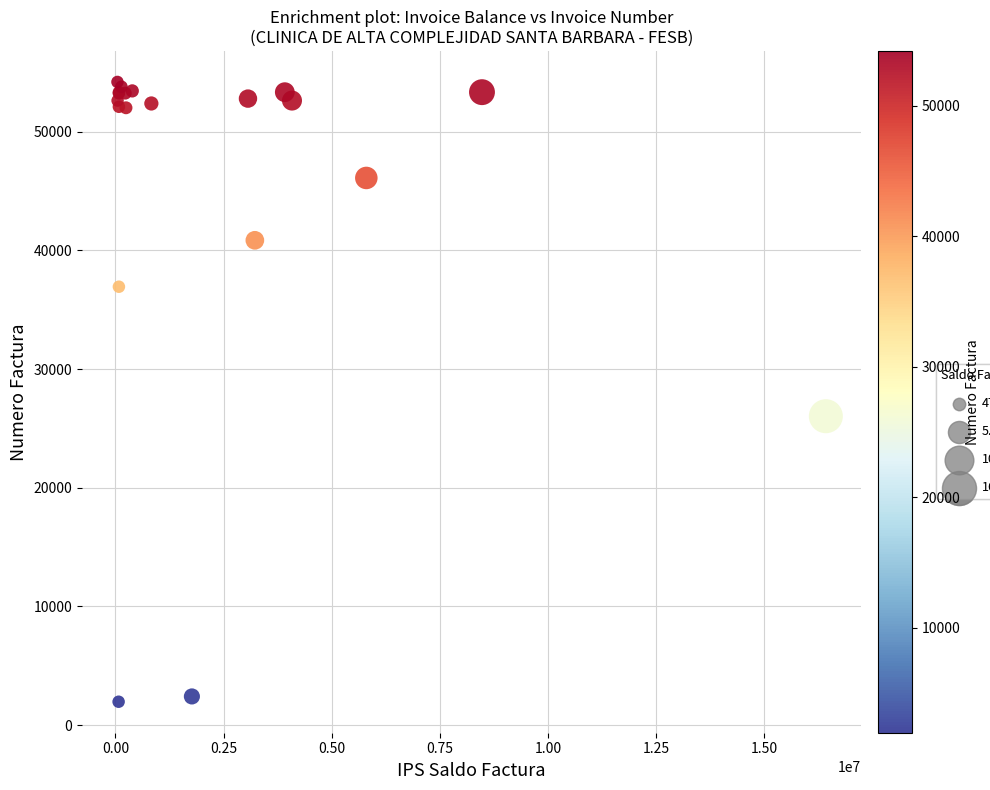

What Y value in the scatter plot is closest to 28079?

26025